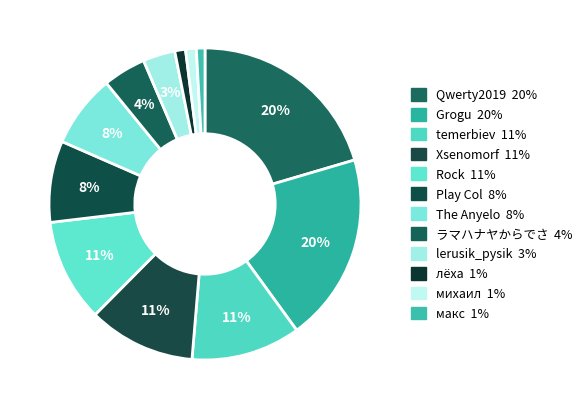

How many slices are in this pie chart?

12